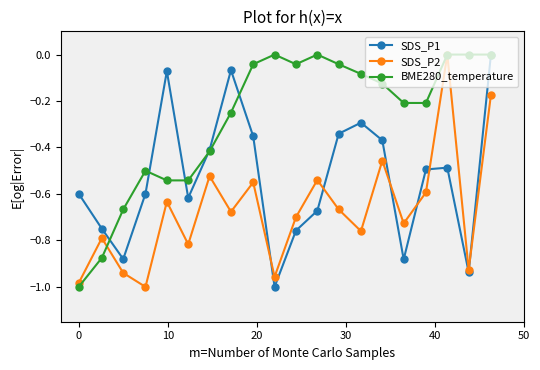

True or false: BME280_temperature and SDS_P1 intersect in this chart.

True